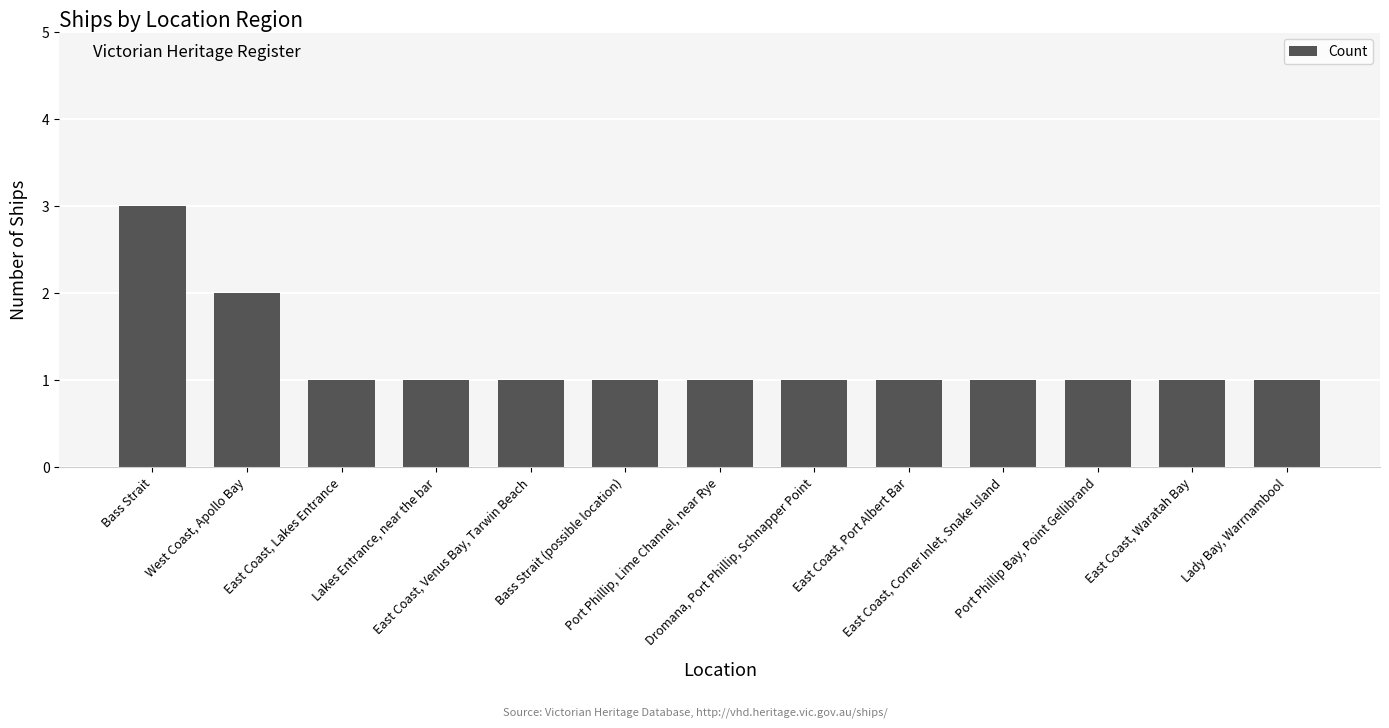

Reading left to right, list all the values displayed in this chart.

3	2	1	1	1	1	1	1	1	1	1	1	1